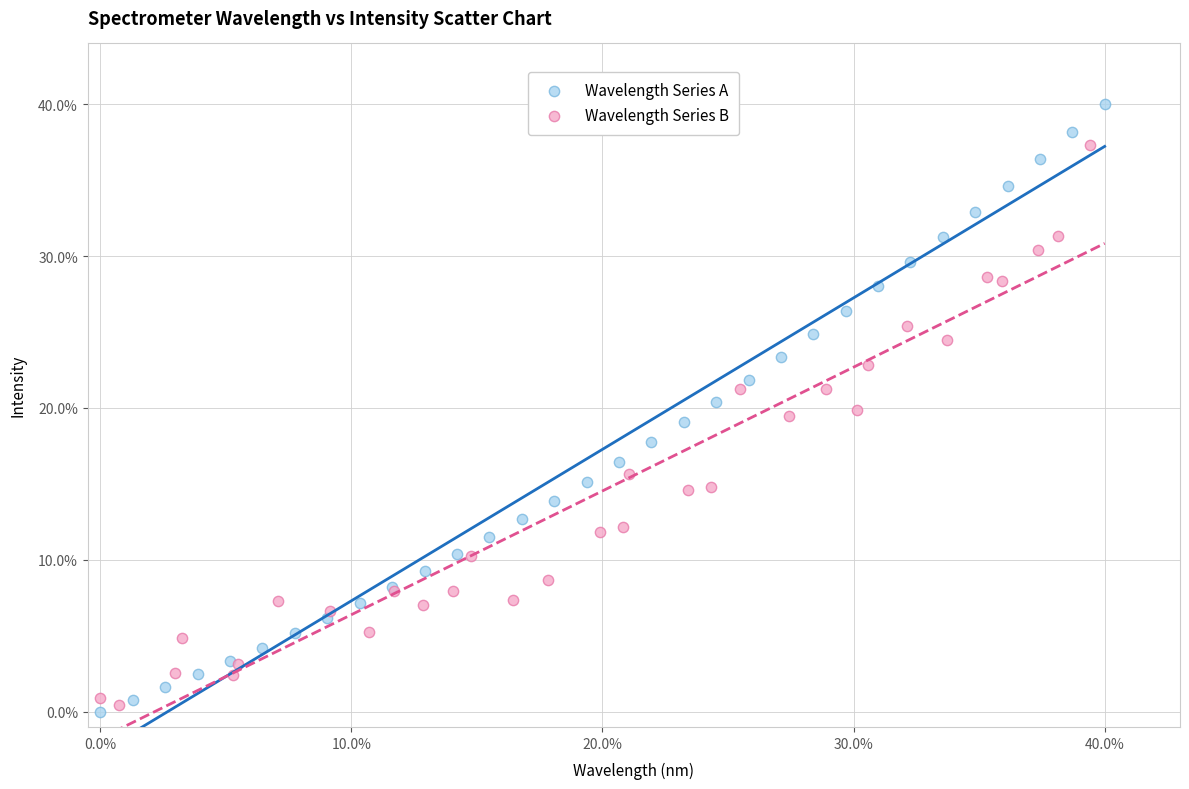

Which series contains the highest Y value?

Wavelength Series A